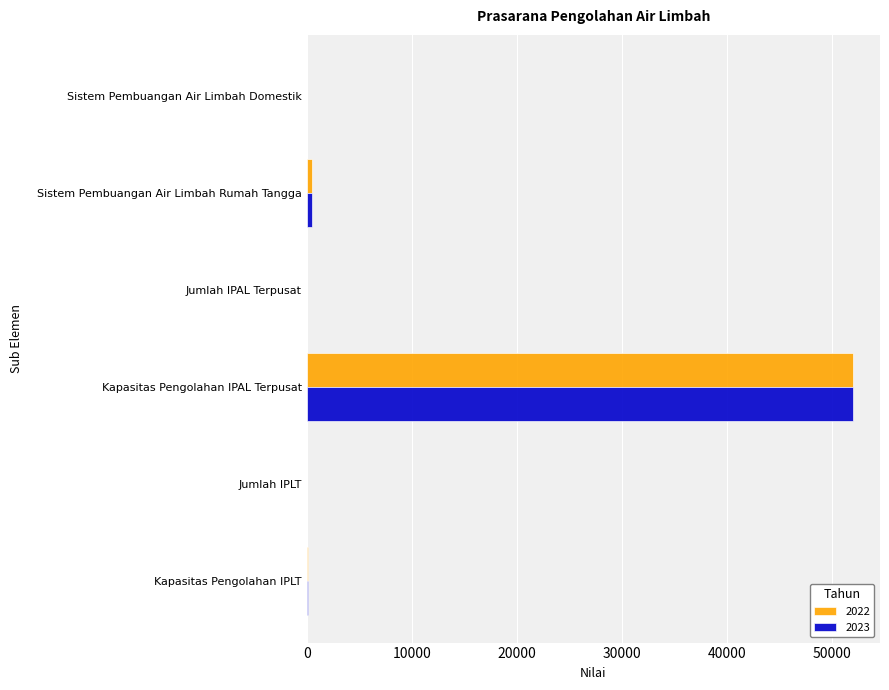

What is the average value of the 2023 series?

8784